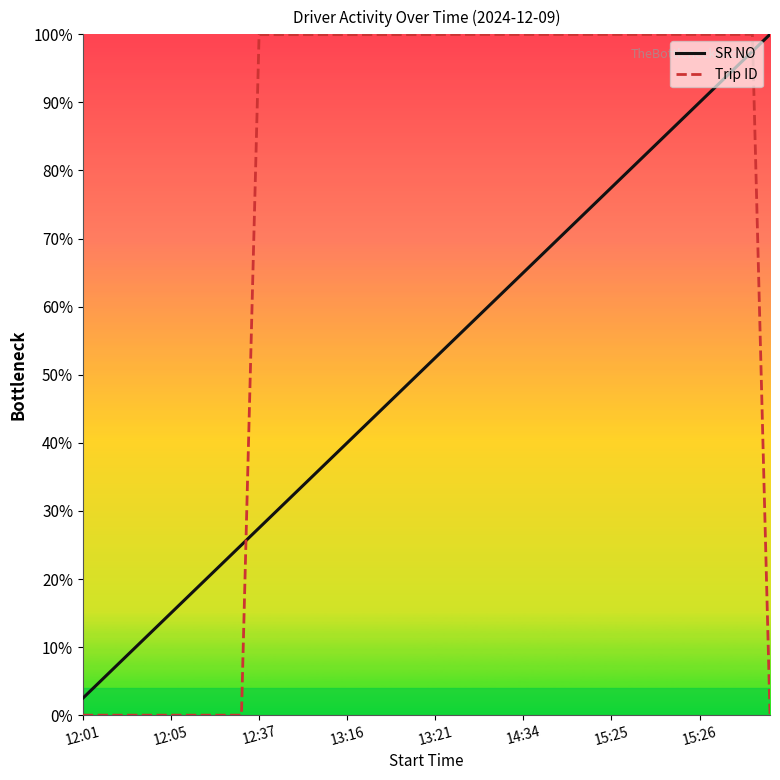

What are all the series names shown in the legend?

SR NO, Trip ID